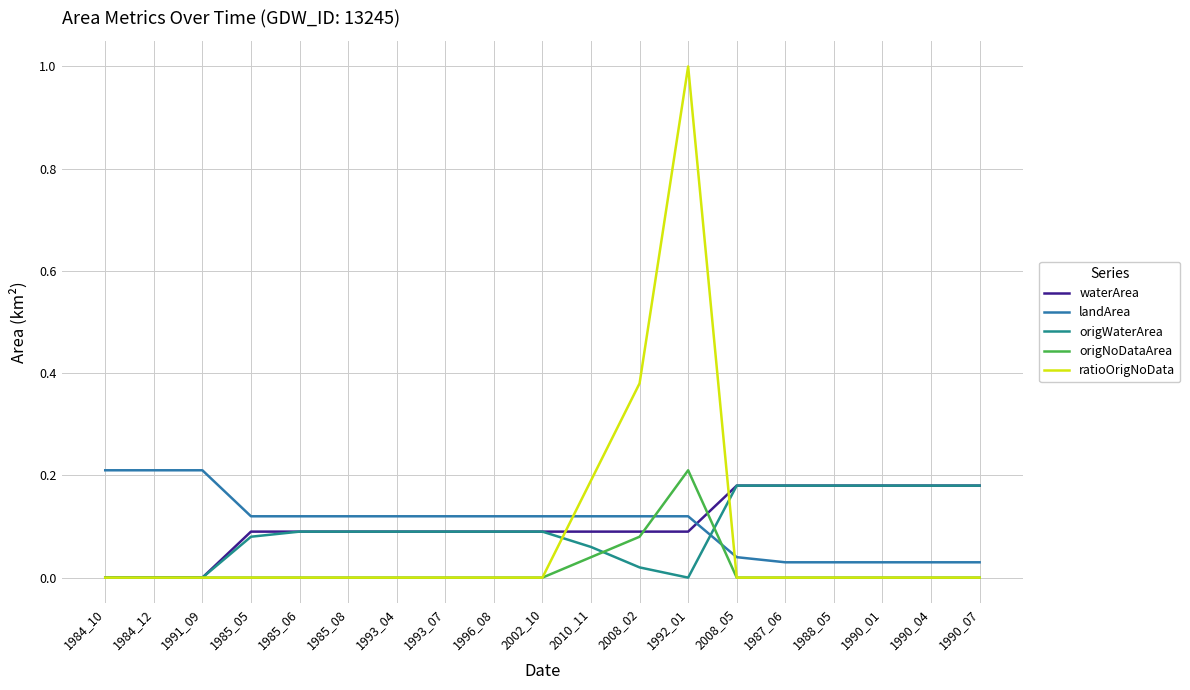

Which category has the highest value in the ratioOrigNoData series?

1992_01